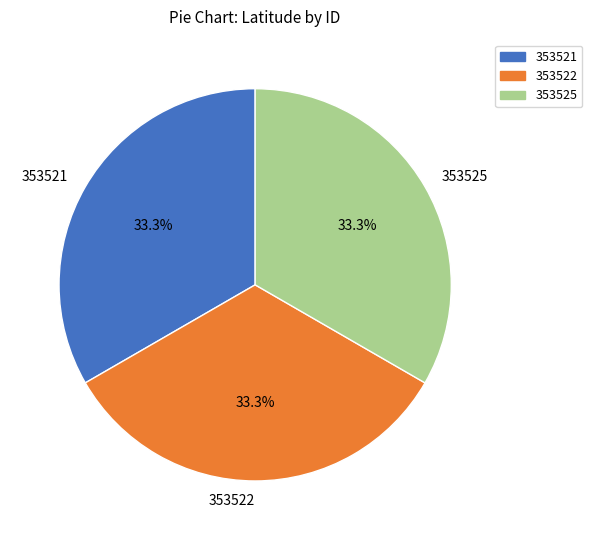

Is the sum of 353522 and 353525 greater than half?

Yes